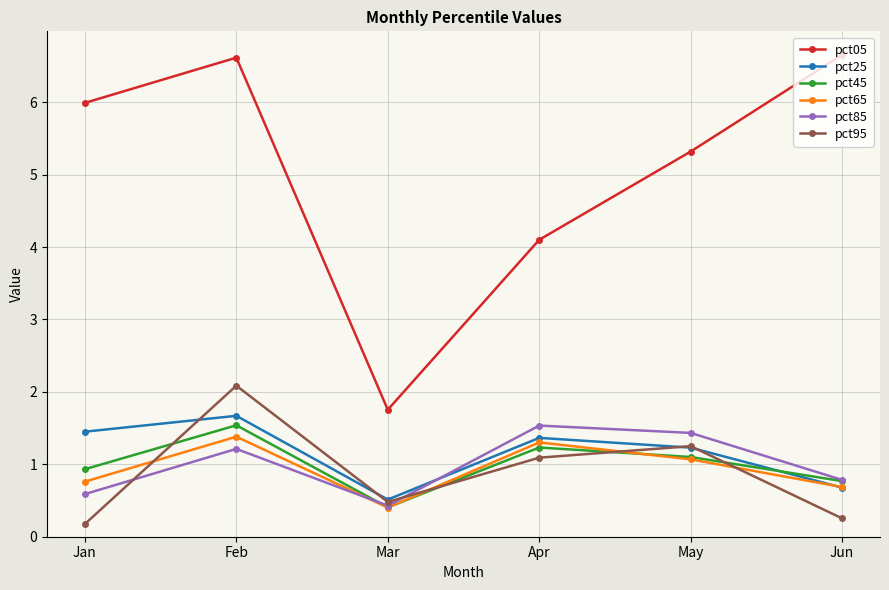

How many values in the pct05 series are below 5?

2